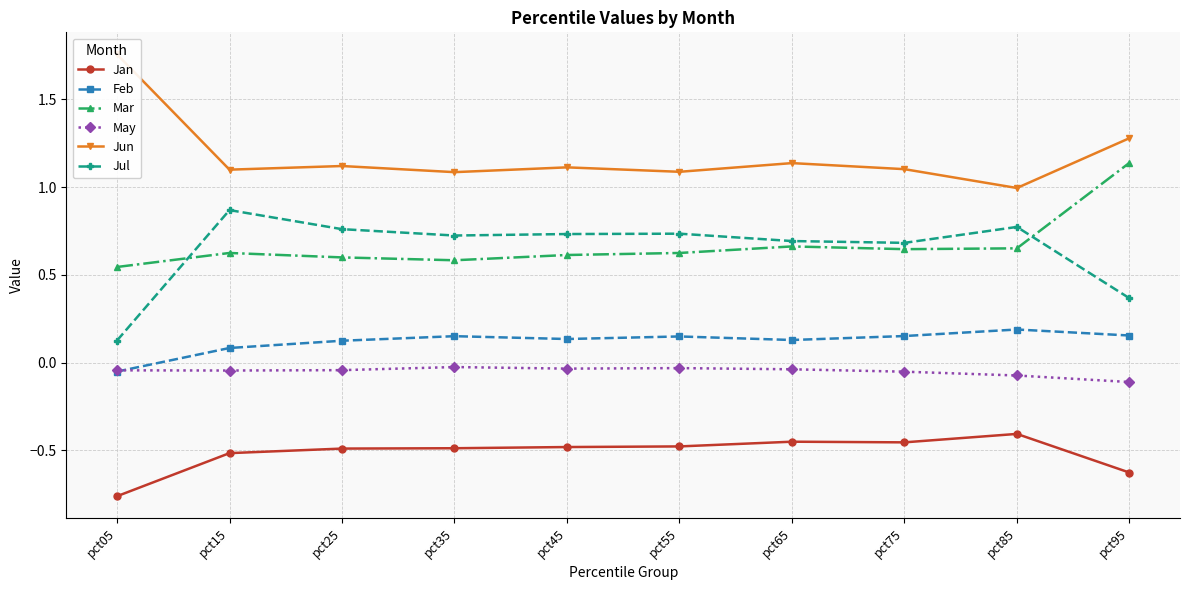

Reading left to right, list all the values displayed in this chart.

Jan: pct05=-0.8	pct15=-0.5	pct25=-0.5	pct35=-0.5	pct45=-0.5	pct55=-0.5	pct65=-0.5	pct75=-0.5	pct85=-0.4	pct95=-0.6
Feb: pct05=-0.1	pct15=0.1	pct25=0.1	pct35=0.2	pct45=0.1	pct55=0.1	pct65=0.1	pct75=0.2	pct85=0.2	pct95=0.2
Mar: pct05=0.5	pct15=0.6	pct25=0.6	pct35=0.6	pct45=0.6	pct55=0.6	pct65=0.7	pct75=0.6	pct85=0.7	pct95=1.1
May: pct05=-0.0	pct15=-0.0	pct25=-0.0	pct35=-0.0	pct45=-0.0	pct55=-0.0	pct65=-0.0	pct75=-0.1	pct85=-0.1	pct95=-0.1
Jun: pct05=1.8	pct15=1.1	pct25=1.1	pct35=1.1	pct45=1.1	pct55=1.1	pct65=1.1	pct75=1.1	pct85=1.0	pct95=1.3
Jul: pct05=0.1	pct15=0.9	pct25=0.8	pct35=0.7	pct45=0.7	pct55=0.7	pct65=0.7	pct75=0.7	pct85=0.8	pct95=0.4